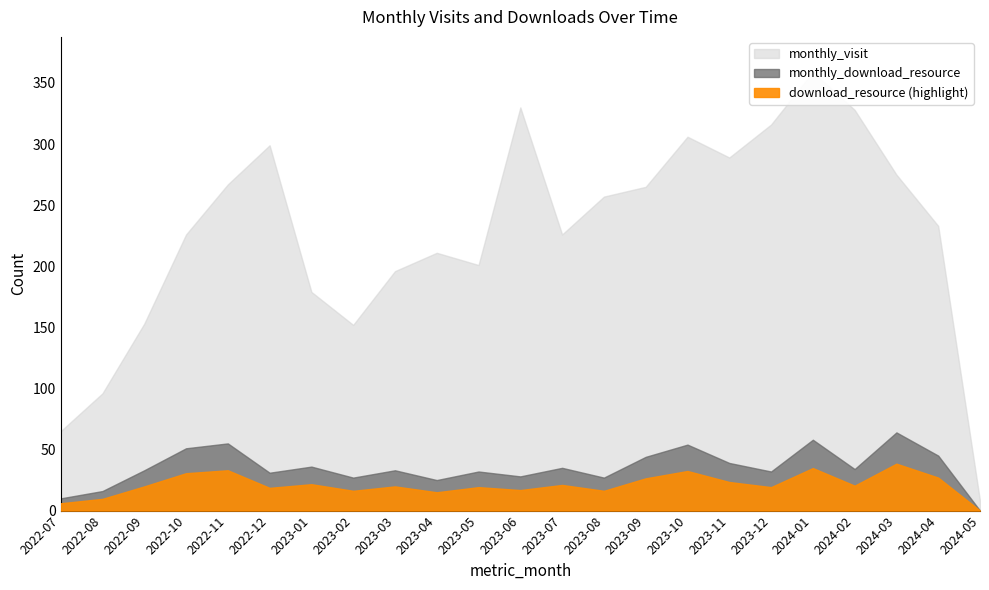

At which category is the sum across all series the highest?

2024-01